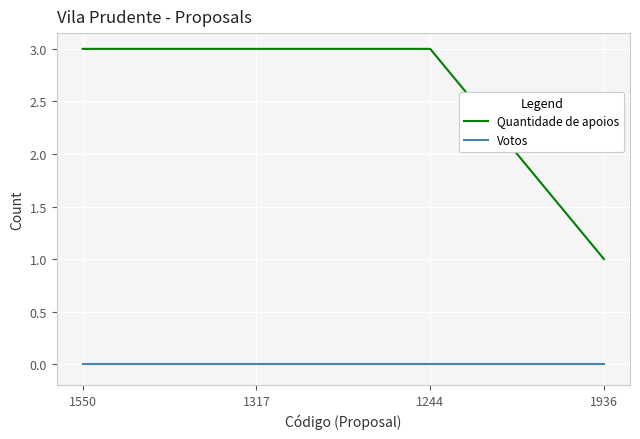

How many lines are shown in the chart?

2